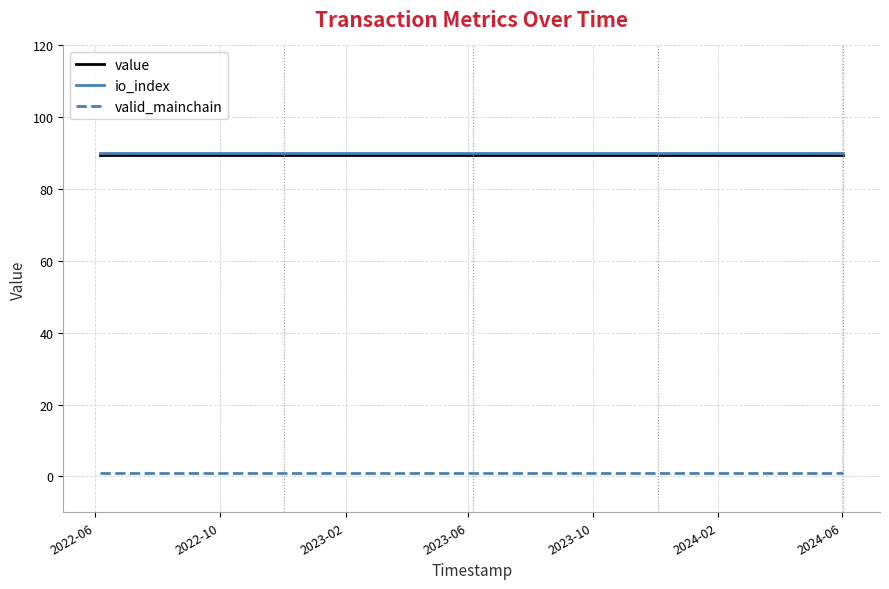

What is the lowest value of the valid_mainchain series?

1.0